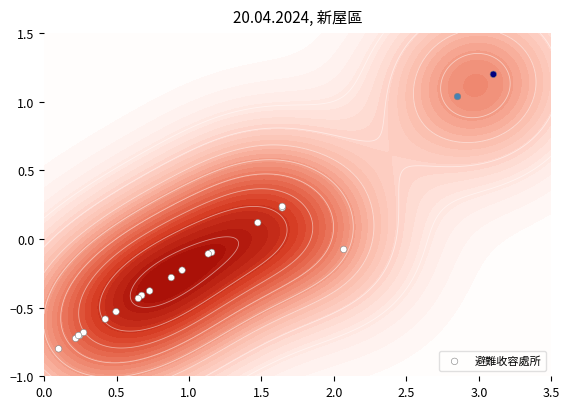

Count the number of categories in the chart.

20